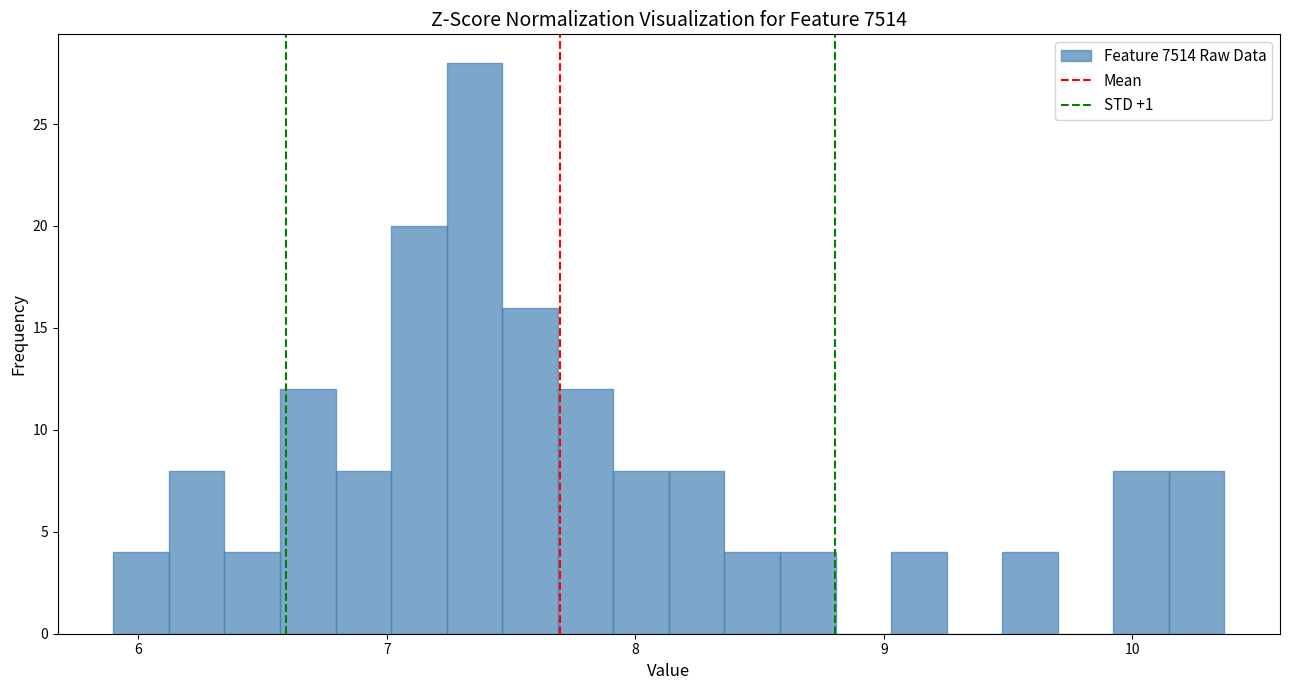

Around what value on the x-axis is the tallest bar? Give the approximate position of its centre, as read against the axis.

7.4